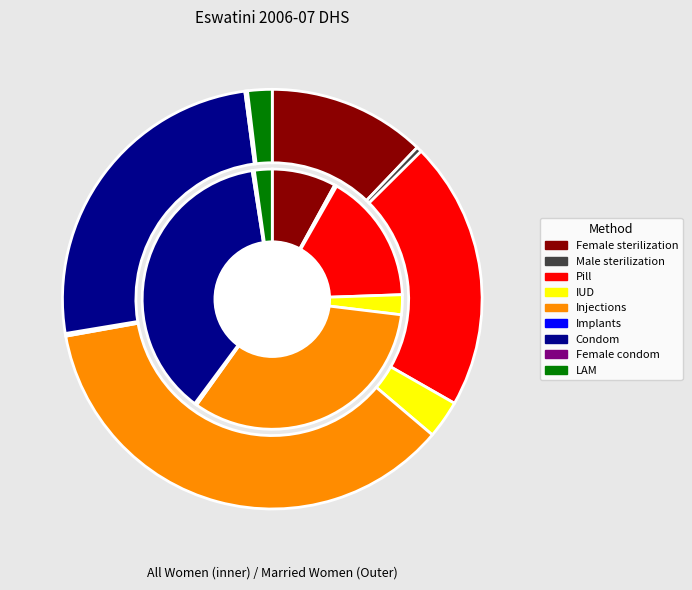

The Female sterilization slice represents 1% of the pie. True or false?

False